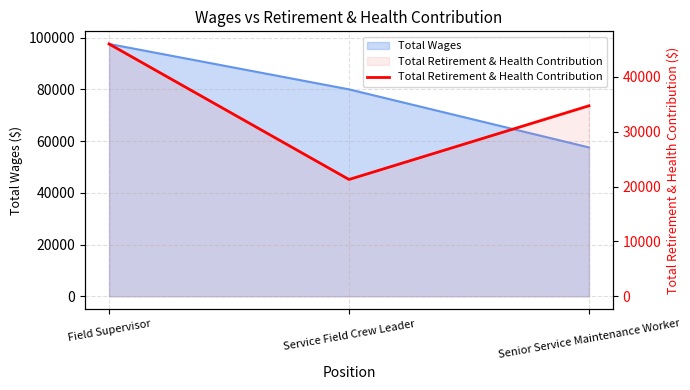

Which label corresponds to the largest value in the chart?

Field Supervisor